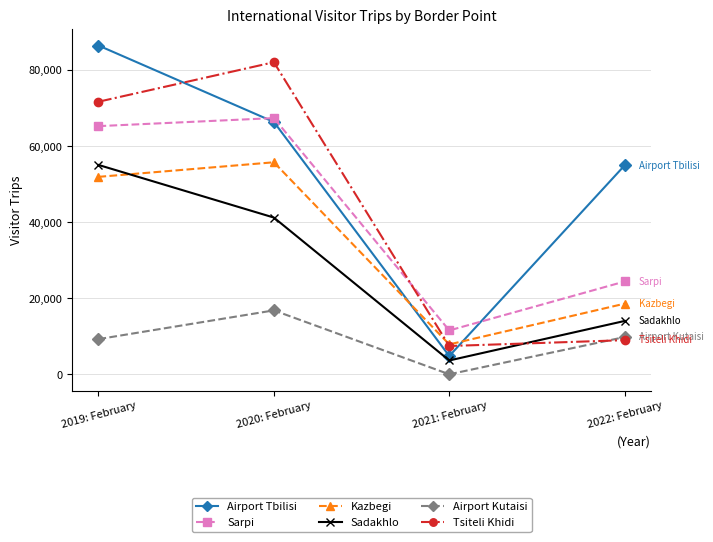

How many interior local peaks does the Kazbegi series have?

1